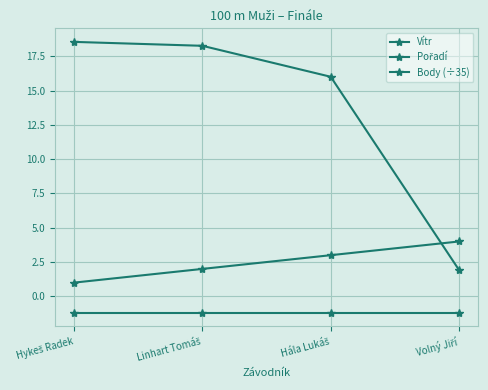

How many data points in Body (÷35) are less than 18?

2